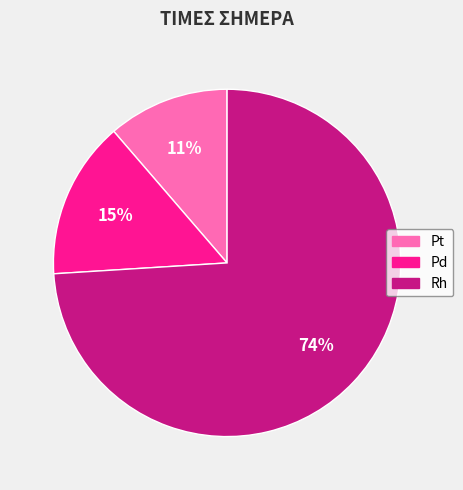

To the nearest percent, what is the average slice percentage?

33%